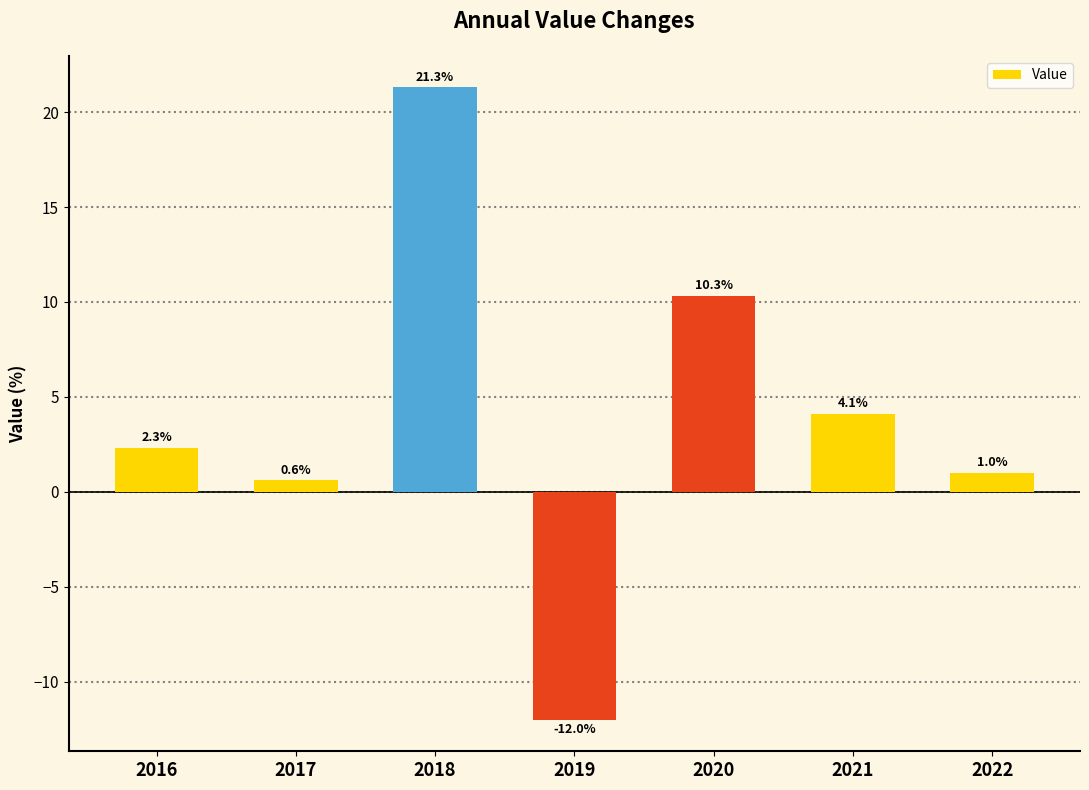

Is it true that the value at 2019 is -4.5?

False